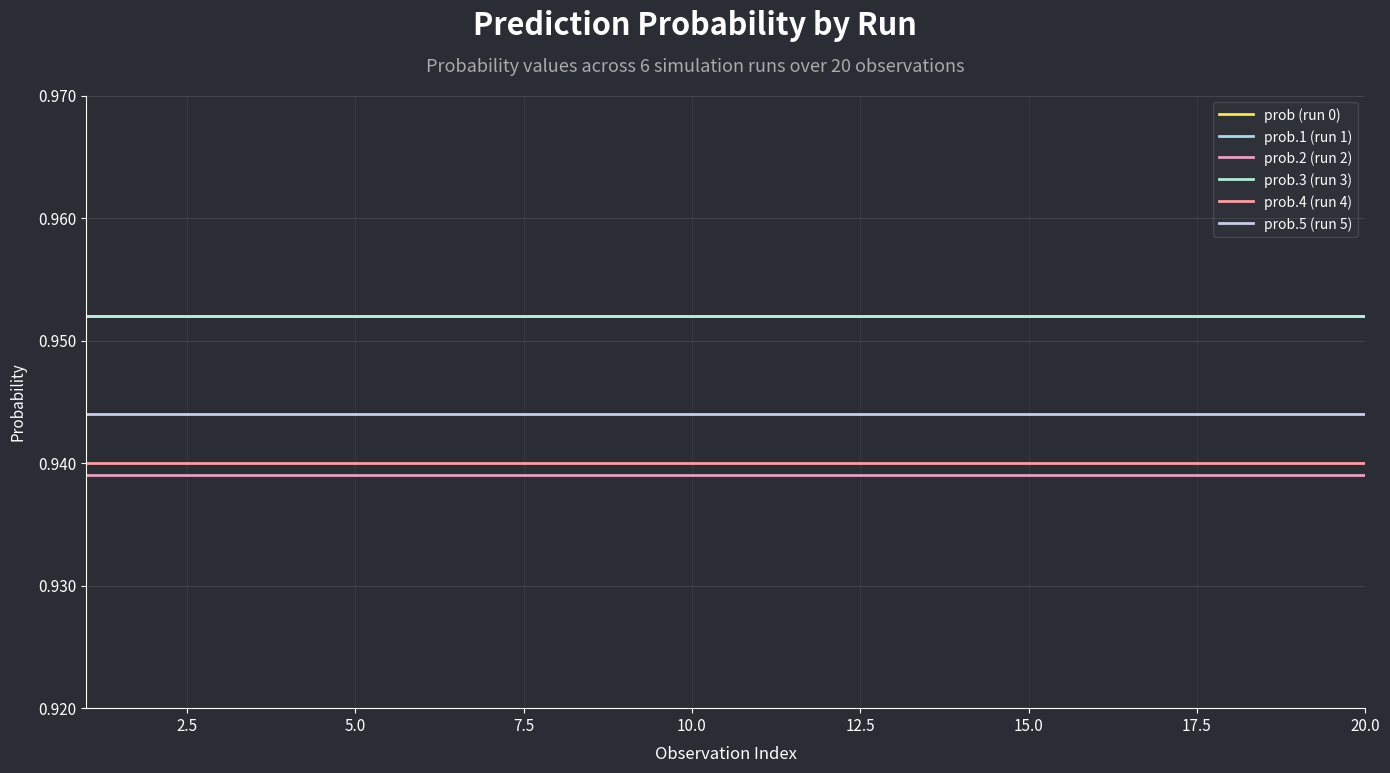

Does the chart have visible grid lines?

Yes